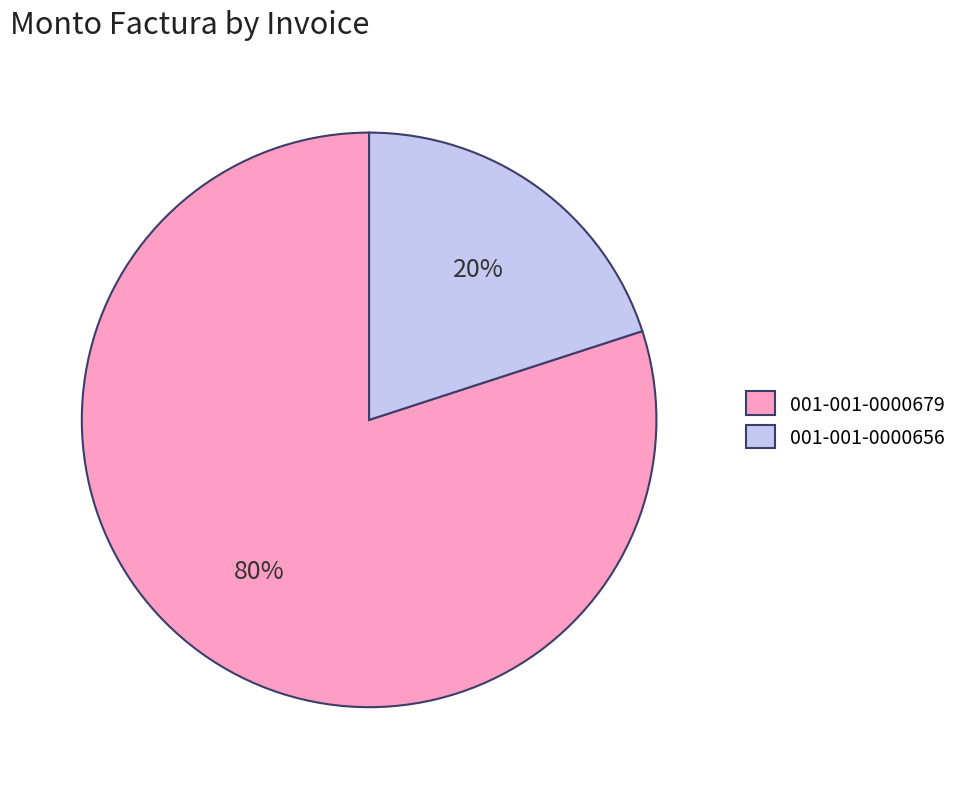

Rank the categories by value from lowest to highest.

001-001-0000656, 001-001-0000679